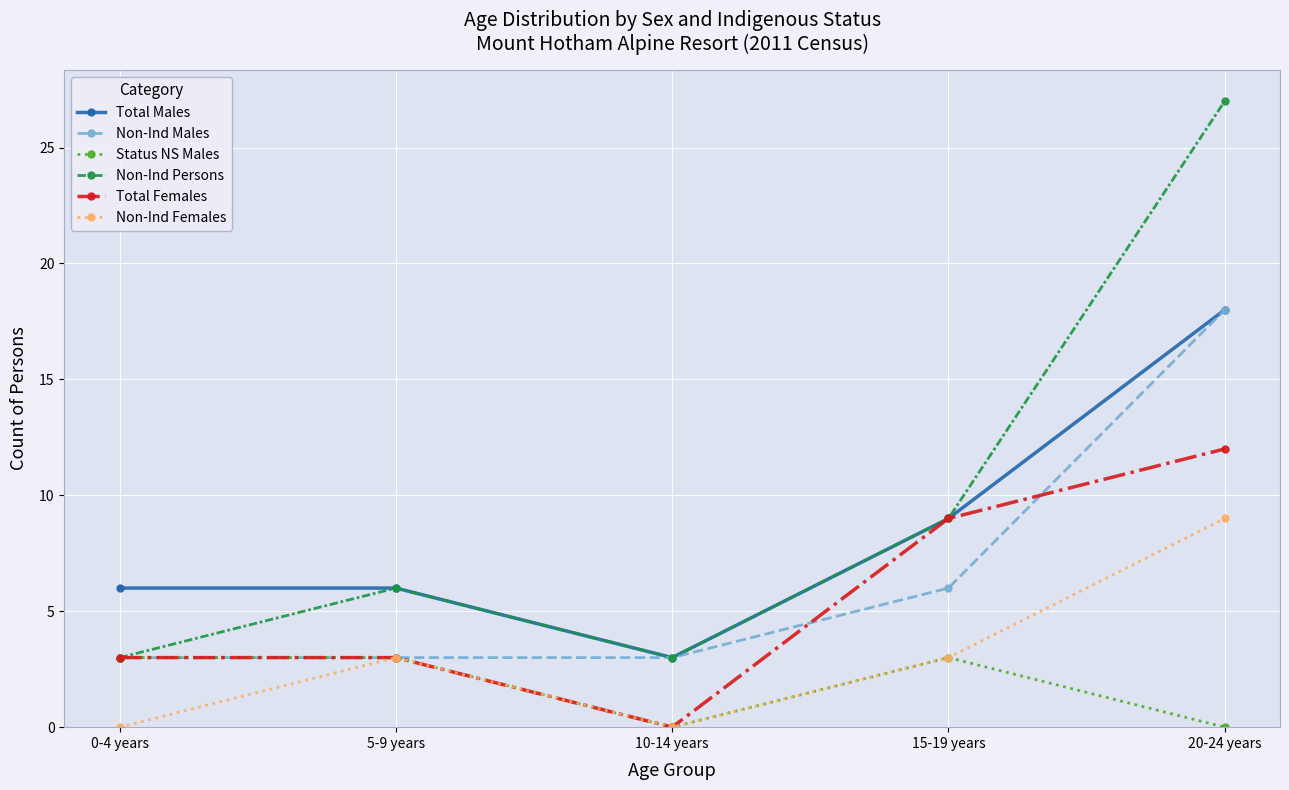

Which series has the widest spread of values?

Non-Ind Persons